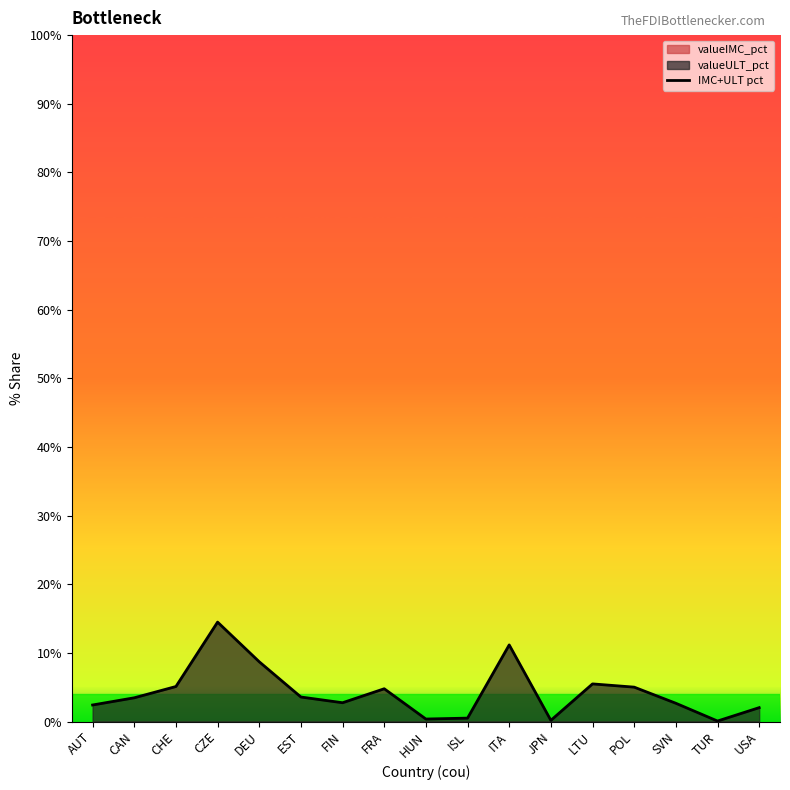

What is the ratio of the value at CHE to the value at FRA?

1.1